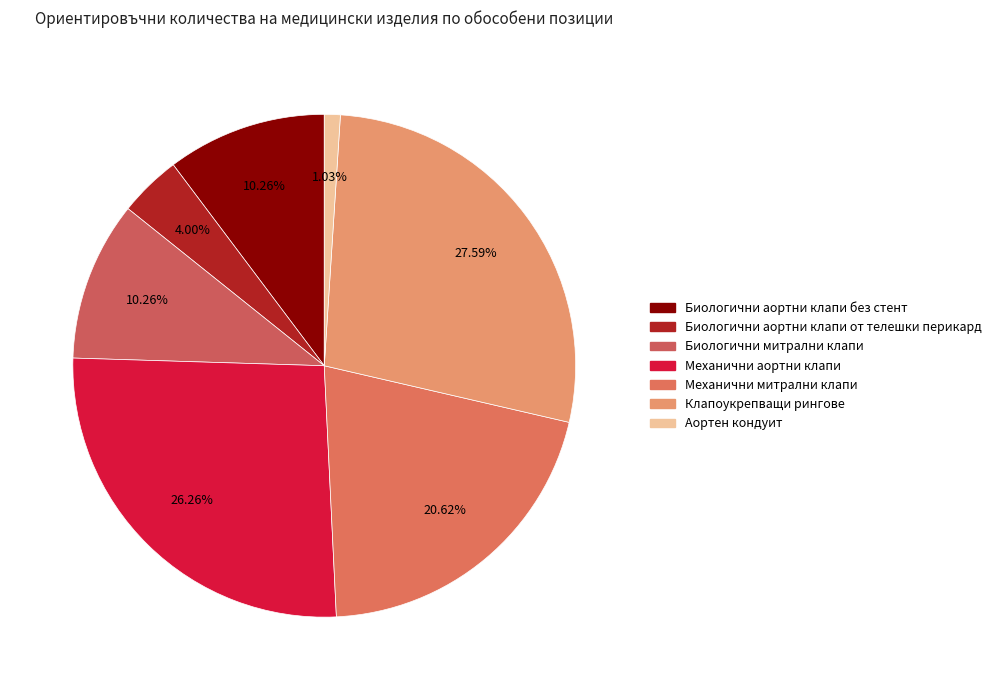

Does any single category account for the majority?

No